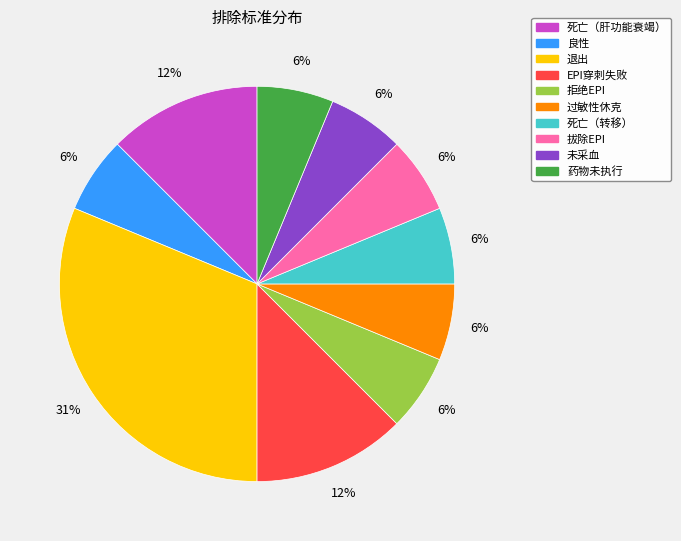

How many segments does this pie chart have?

10